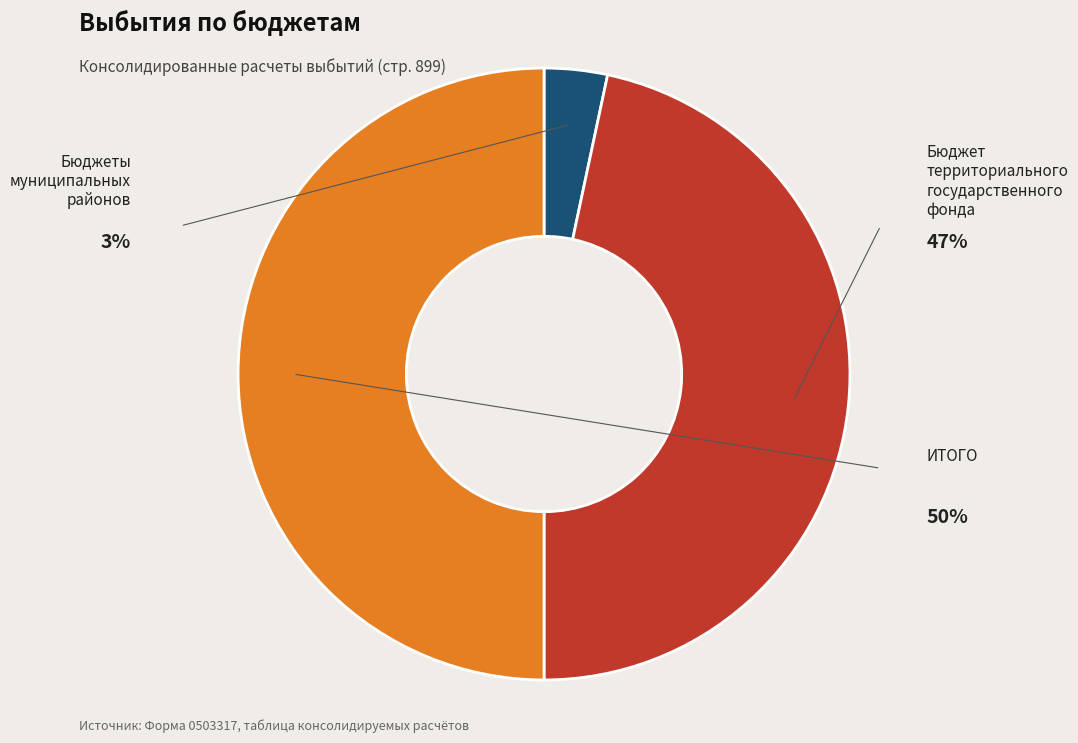

Which has a higher value, Бюджет территориального государственного фонда or ИТОГО?

ИТОГО